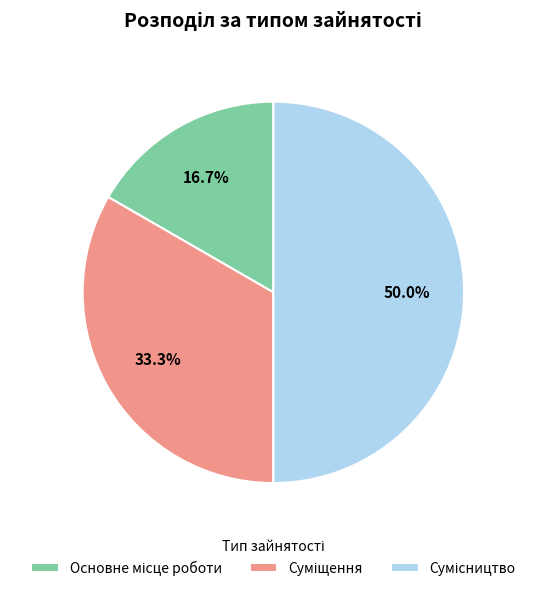

Count the number of slices in the pie.

3